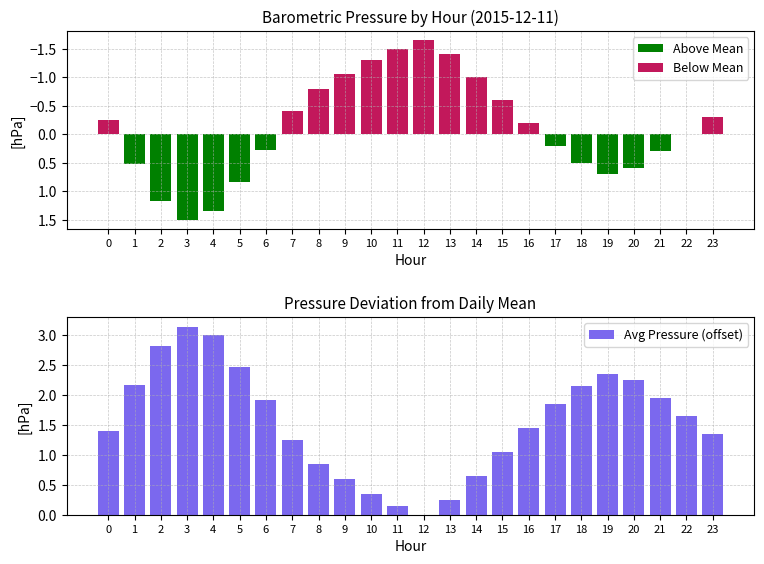

How many bars are there in total?

72